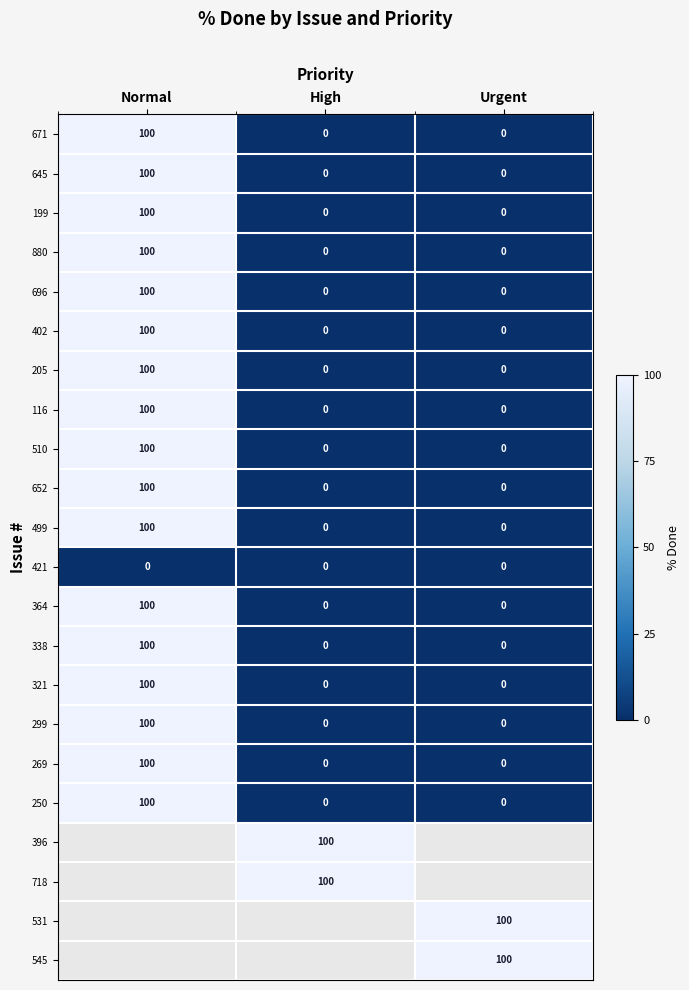

The 269 series shows -48 at Urgent. True or false?

False